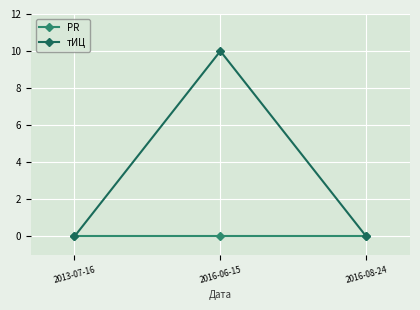

What are all the series names shown in the legend?

PR, тИЦ